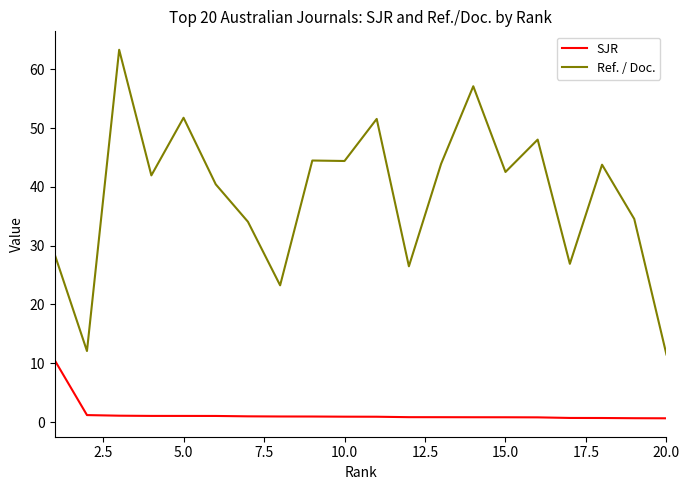

Which series has the largest total across all categories?

Ref. / Doc.